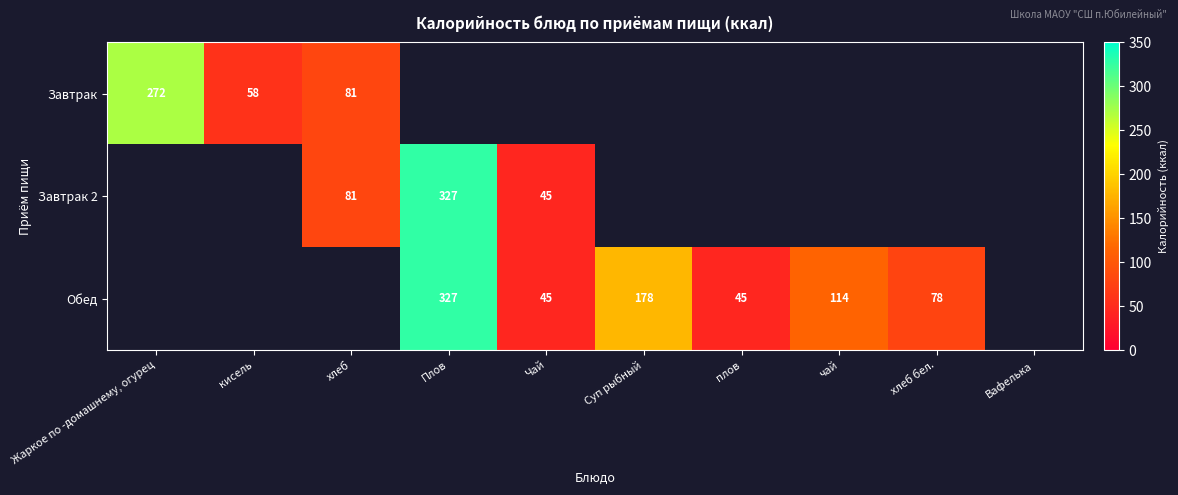

True or false: Обед has a value of 114 at чай.

True